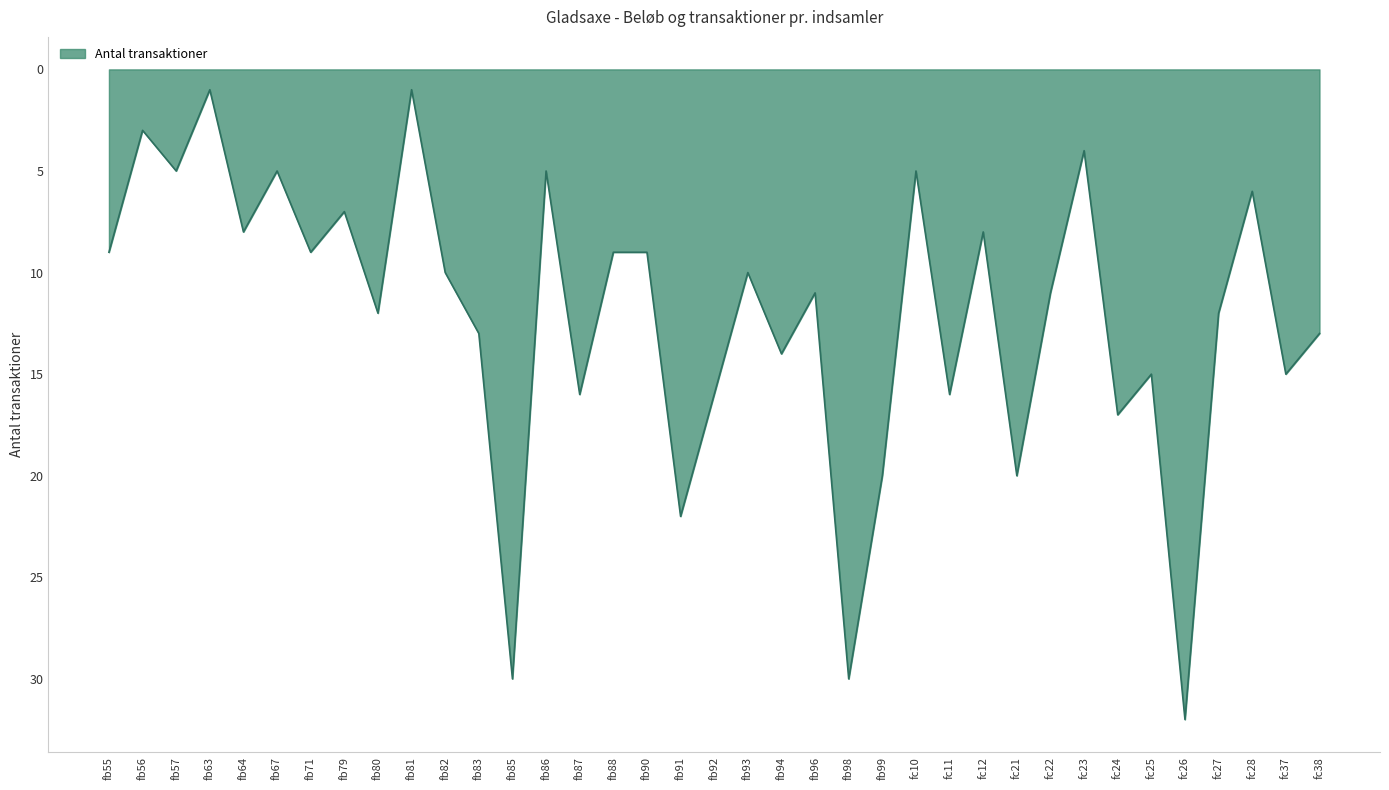

Is it true that the value at fb93 is 10?

True